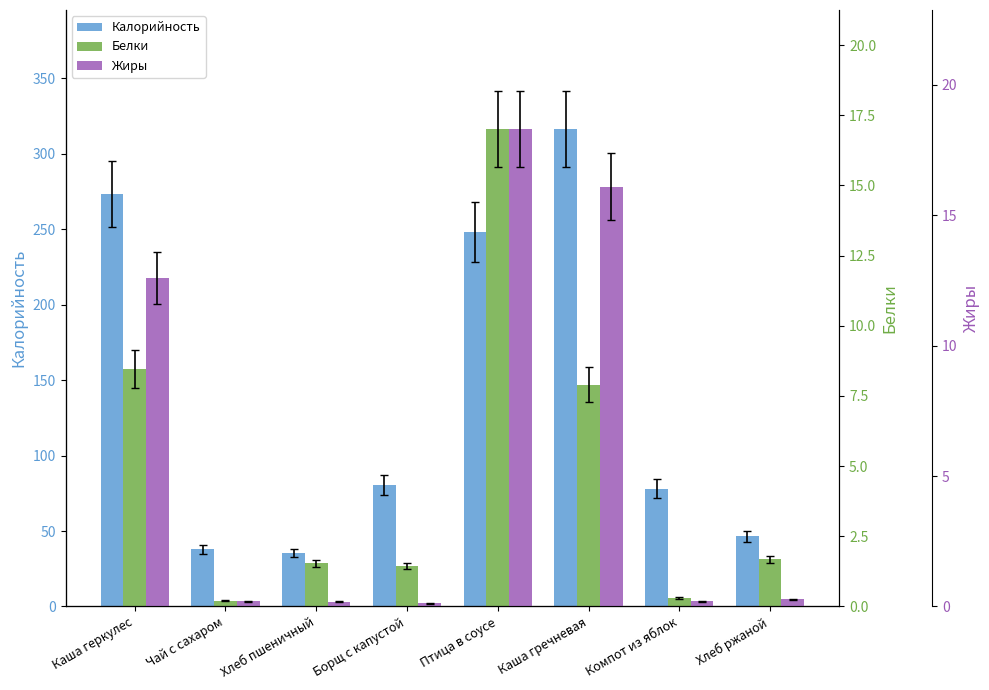

How many values in the Калорийность series exceed 80?

4